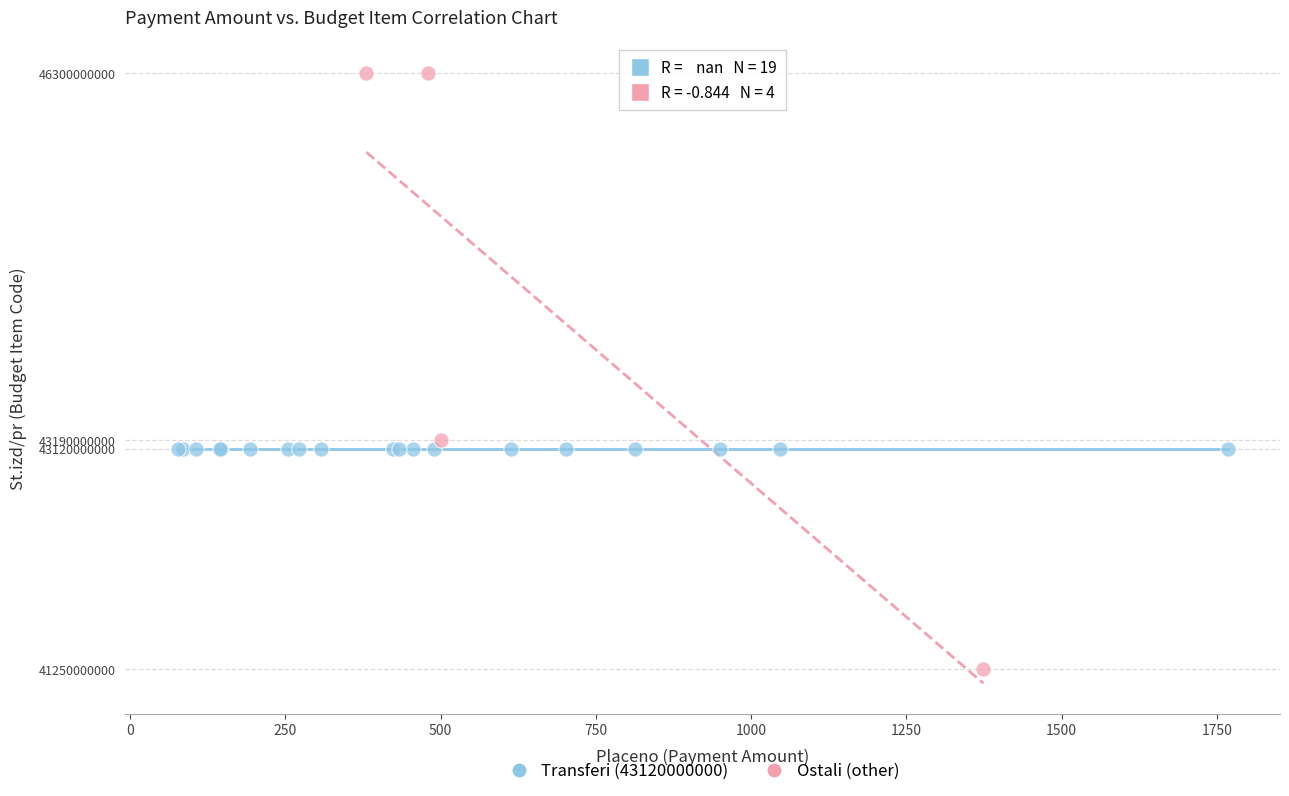

Which series contains the highest Y value?

Ostali (other)